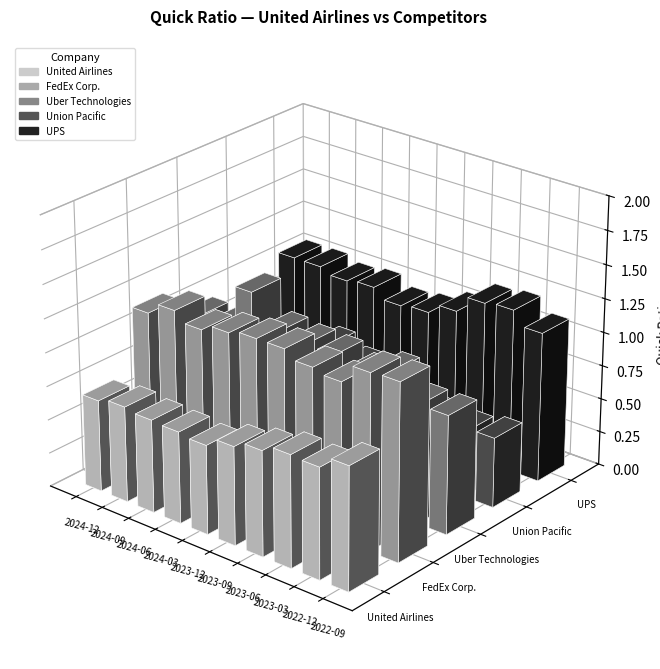

Reading left to right, transcribe all the data shown in this chart.

United Airlines: 2024-12=0.7	2024-09=0.7	2024-06=0.7	2024-03=0.7	2023-12=0.7	2023-09=0.7	2023-06=0.8	2023-03=0.8	2022-12=0.8	2022-09=0.9
FedEx Corp.: 2024-12=1.1	2024-09=1.2	2024-06=1.2	2024-03=1.2	2023-12=1.2	2023-09=1.2	2023-06=1.2	2023-03=1.2	2022-12=1.3	2022-09=1.3
Uber Technologies: 2024-12=0.9	2024-09=0.9	2024-06=1.3	2024-03=1.1	2023-12=1.0	2023-09=1.0	2023-06=1.0	2023-03=1.0	2022-12=0.9	2022-09=0.9
Union Pacific: 2024-12=0.5	2024-09=0.6	2024-06=0.6	2024-03=0.8	2023-12=0.7	2023-09=0.6	2023-06=0.5	2023-03=0.5	2022-12=0.5	2022-09=0.5
UPS: 2024-12=1.1	2024-09=1.1	2024-06=1.0	2024-03=1.0	2023-12=1.0	2023-09=1.0	2023-06=1.1	2023-03=1.2	2022-12=1.2	2022-09=1.1